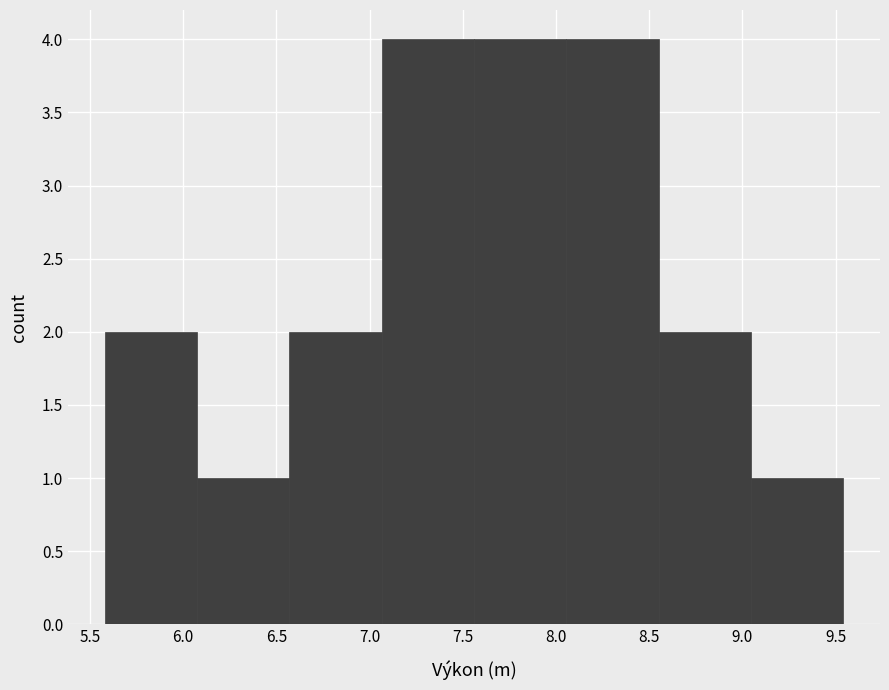

Reading left to right, transcribe this chart: for each bar, give the range it covers on the x-axis and its height. Neither the bar edges nor the heights are printed on the chart, so give them approximately, as read against the axes.

5.580 to 6.075: 2
6.075 to 6.570: 1
6.570 to 7.065: 2
7.065 to 7.560: 4
7.560 to 8.055: 4
8.055 to 8.550: 4
8.550 to 9.045: 2
9.045 to 9.540: 1